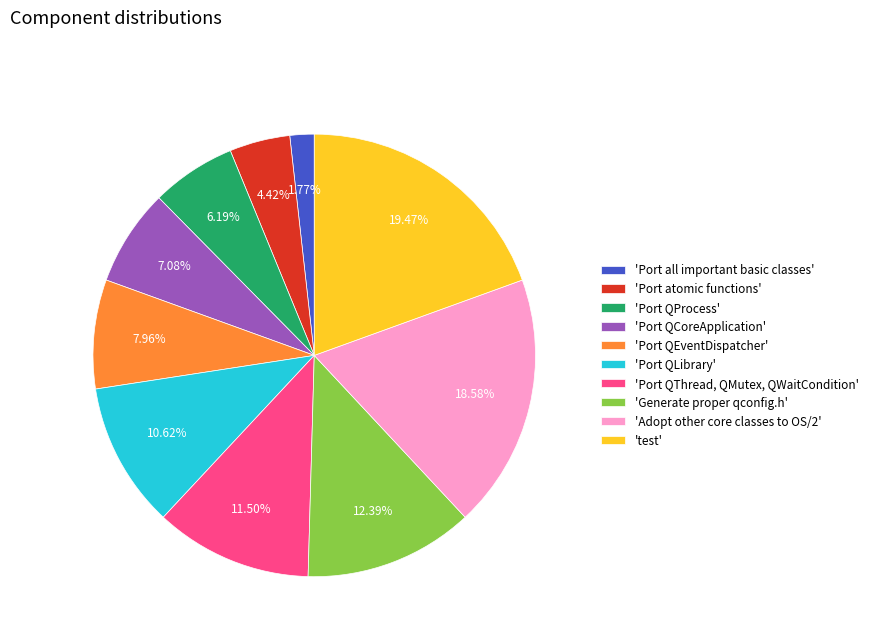

Which has a higher value, 'Port QProcess' or 'Adopt other core classes to OS/2'?

'Adopt other core classes to OS/2'